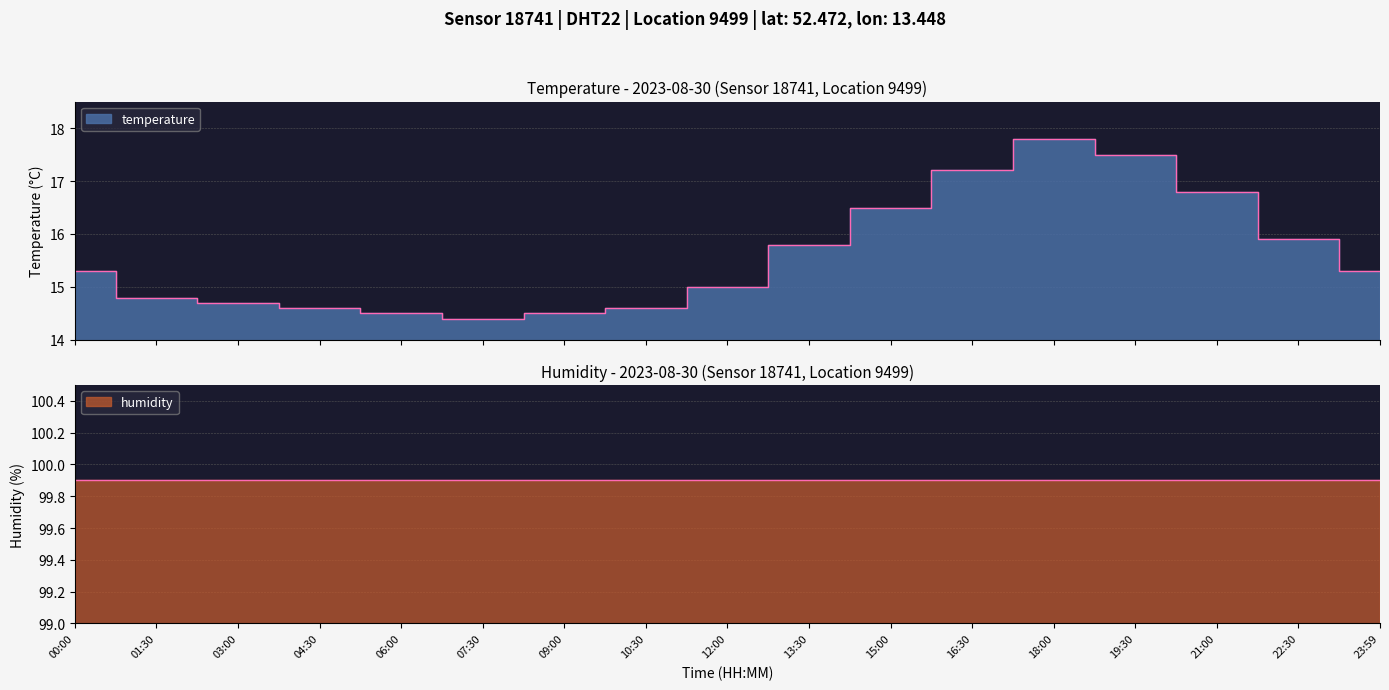

What is the change in value from 18:00 to 22:30?

-1.9